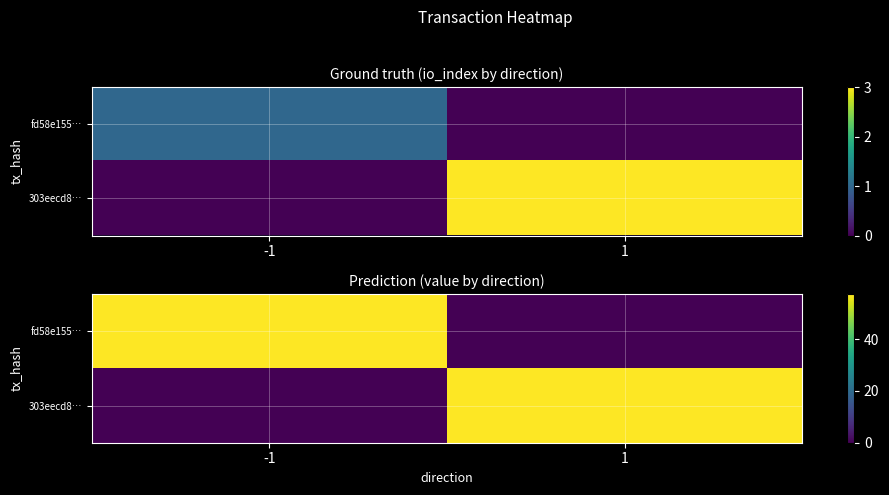

Rank the series at 1 from lowest to highest value.

fd58e155…, 303eecd8…